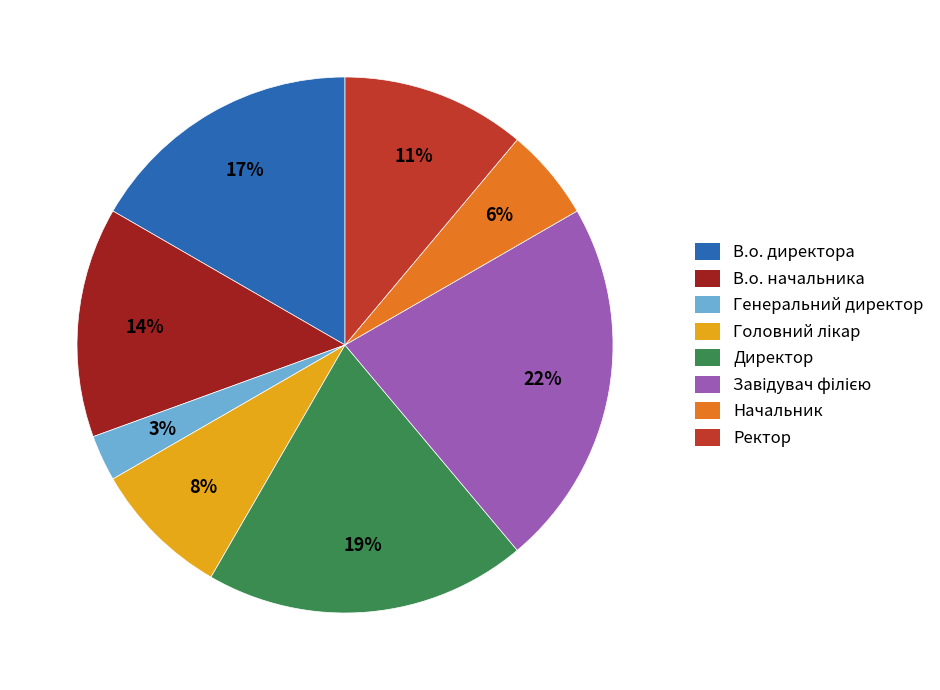

To the nearest percent, what portion does В.о. директора represent?

17%